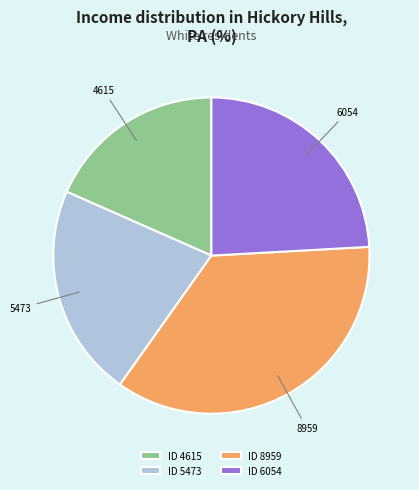

True or false: ID 4615 accounts for 18% of the total.

True